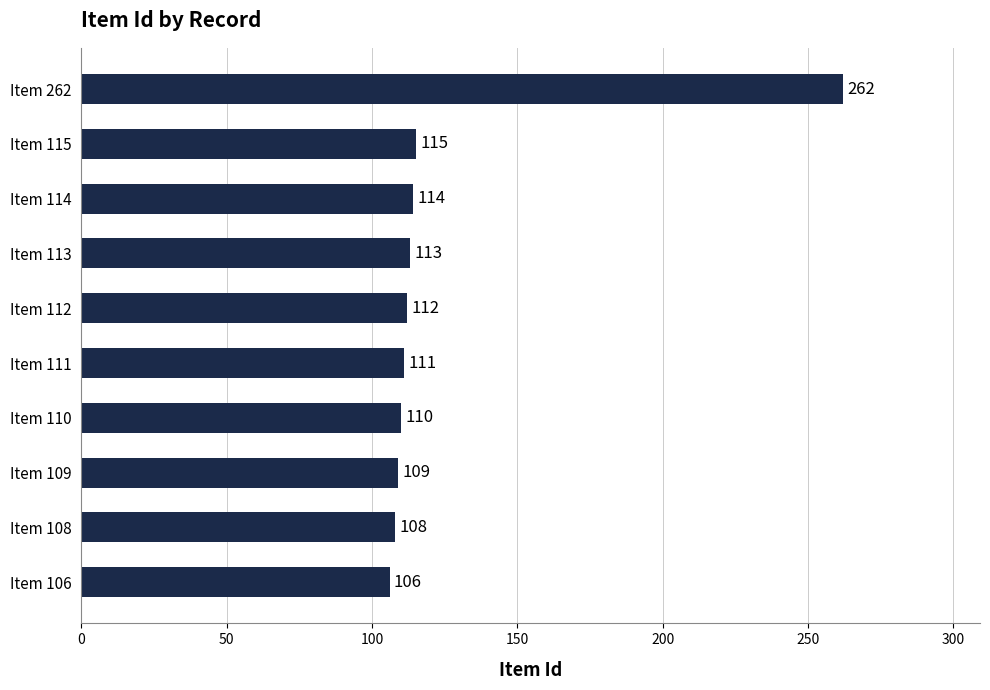

What is the difference between the maximum and minimum values?

156